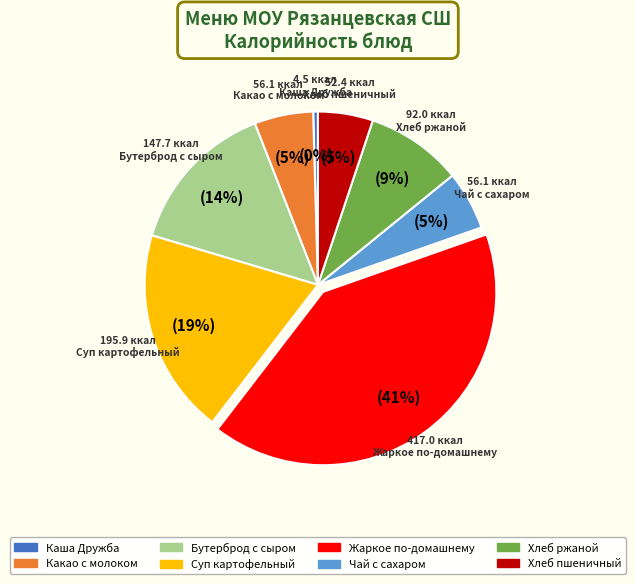

Does any single category account for the majority?

No